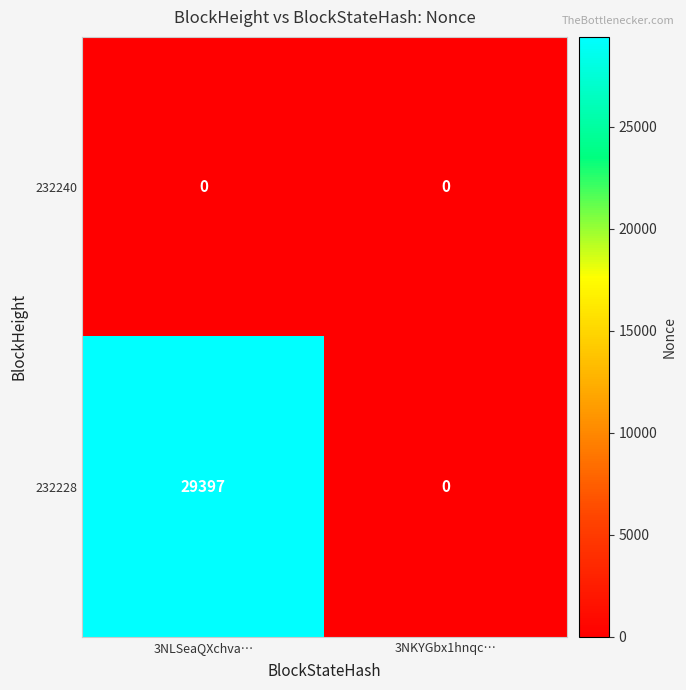

True or false: 232228 has a value of 29397 at 3NLSeaQXchva….

True